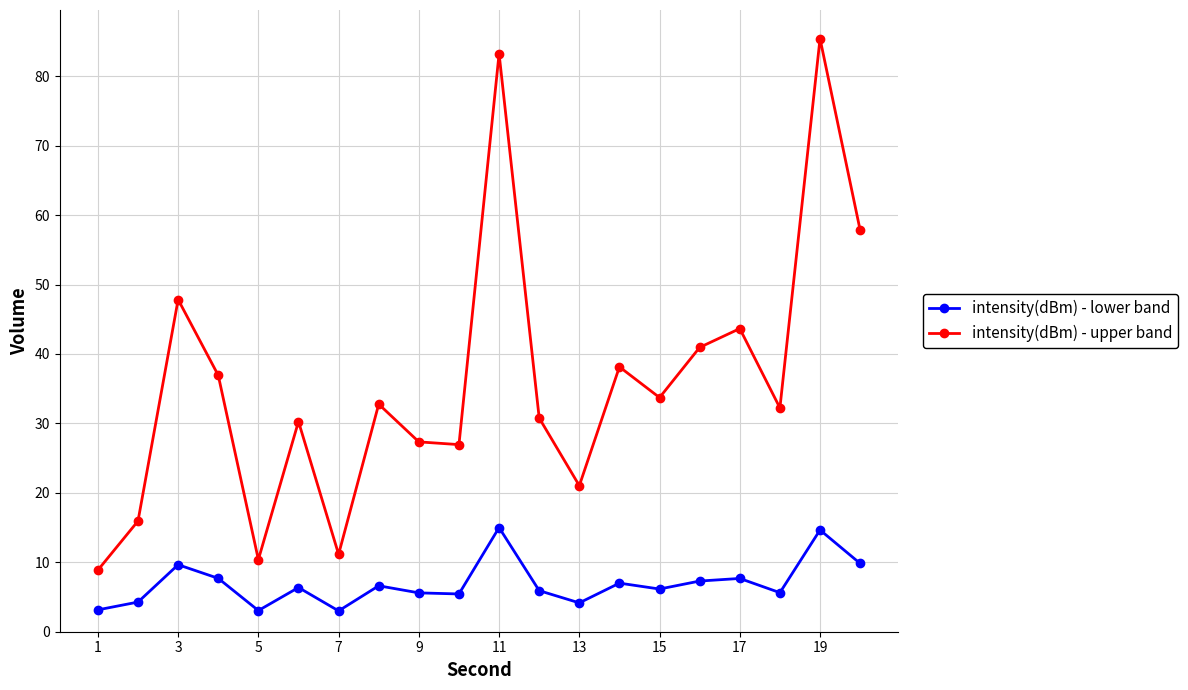

Which series has the largest total across all categories?

intensity(dBm) - upper band